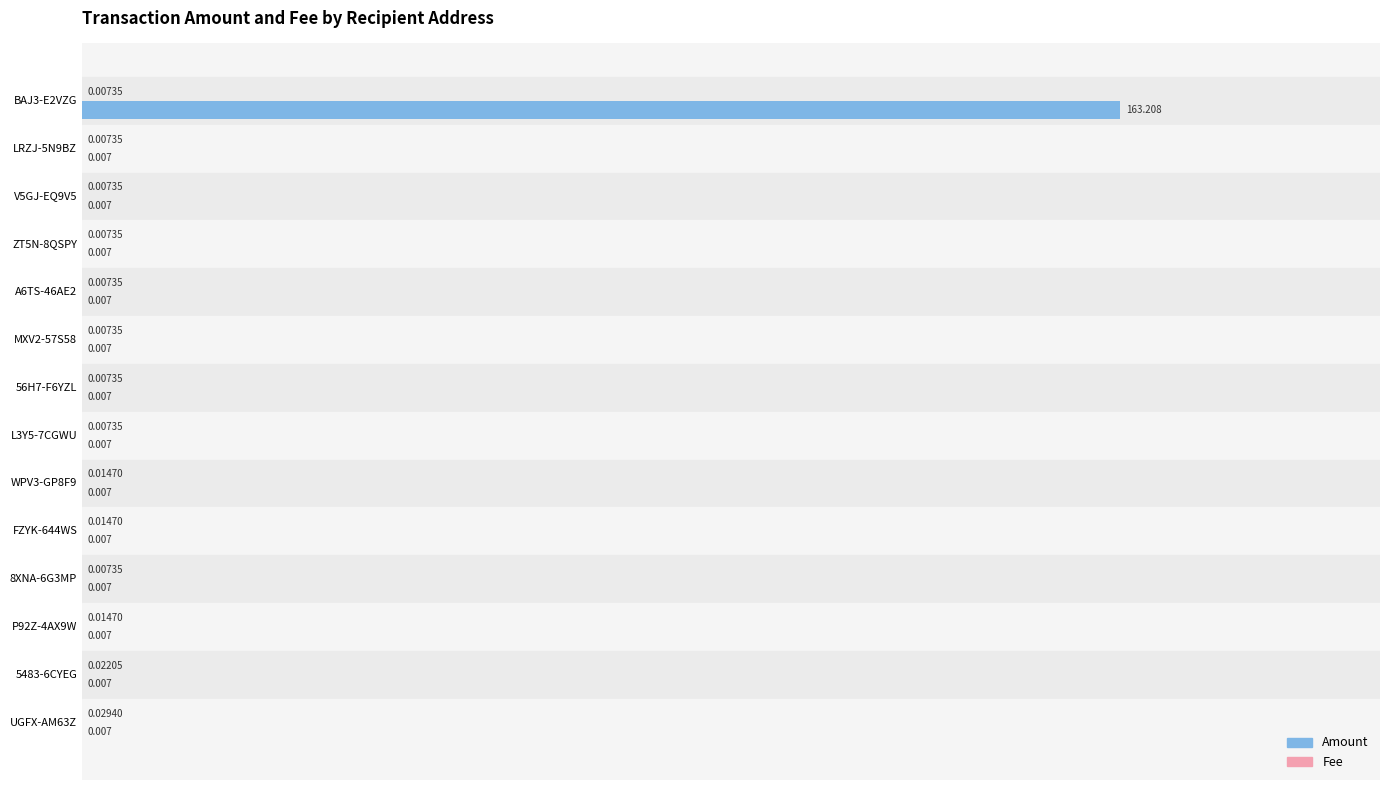

Between BAJ3-E2VZG and UGFX-AM63Z, which series saw the biggest shift?

Amount